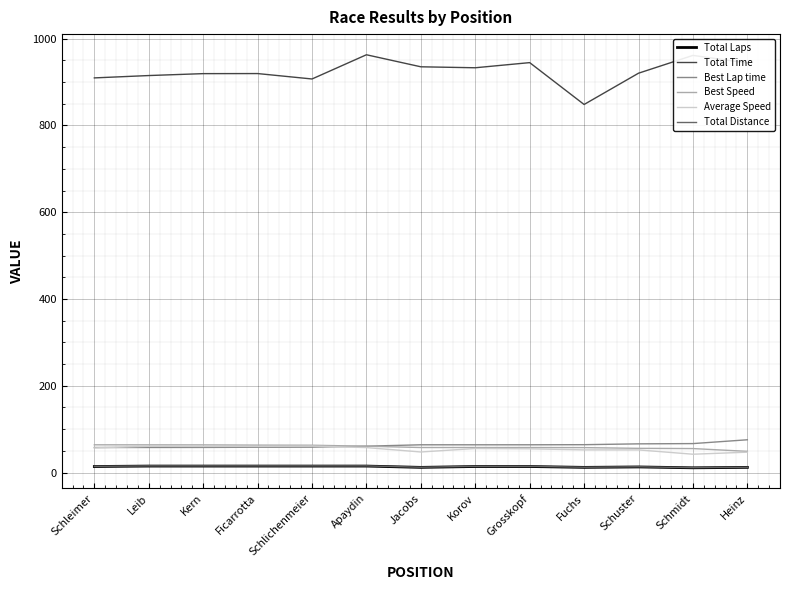

Between Fuchs and Schmidt, which series saw the biggest shift?

Total Time